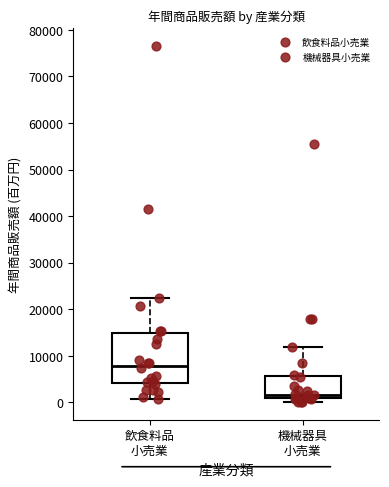

Which box's median line is the lowest?

機械器具 小売業